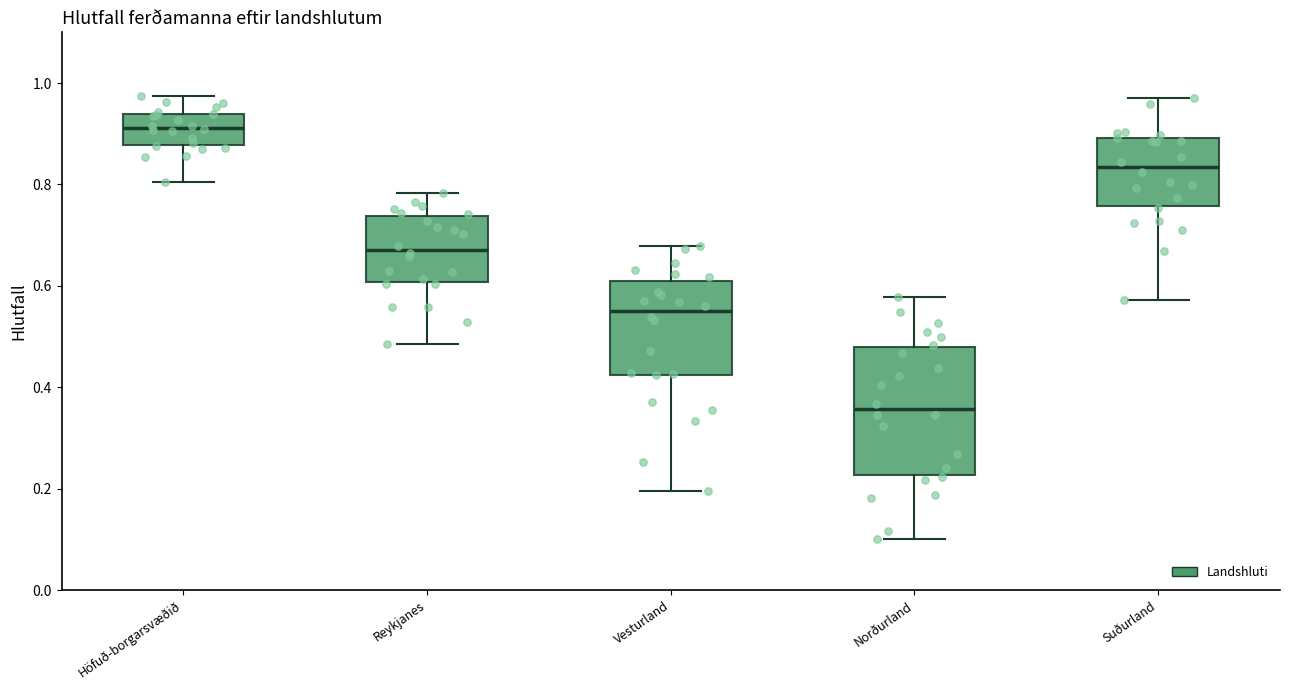

Reading left to right, transcribe this box plot: for each box, give where its median line is, the range the box spans, and where its two whiskers end, as read against the y-axis. The values are not printed on the chart, so give them approximately, as read against the axis.

Höfuð-borgarsvæðið: median 0.92, box 0.88 to 0.94, whiskers 0.80 to 0.98
Reykjanes: median 0.68, box 0.60 to 0.74, whiskers 0.48 to 0.78
Vesturland: median 0.54, box 0.42 to 0.60, whiskers 0.20 to 0.68
Norðurland: median 0.36, box 0.22 to 0.48, whiskers 0.10 to 0.58
Suðurland: median 0.84, box 0.76 to 0.90, whiskers 0.58 to 0.98